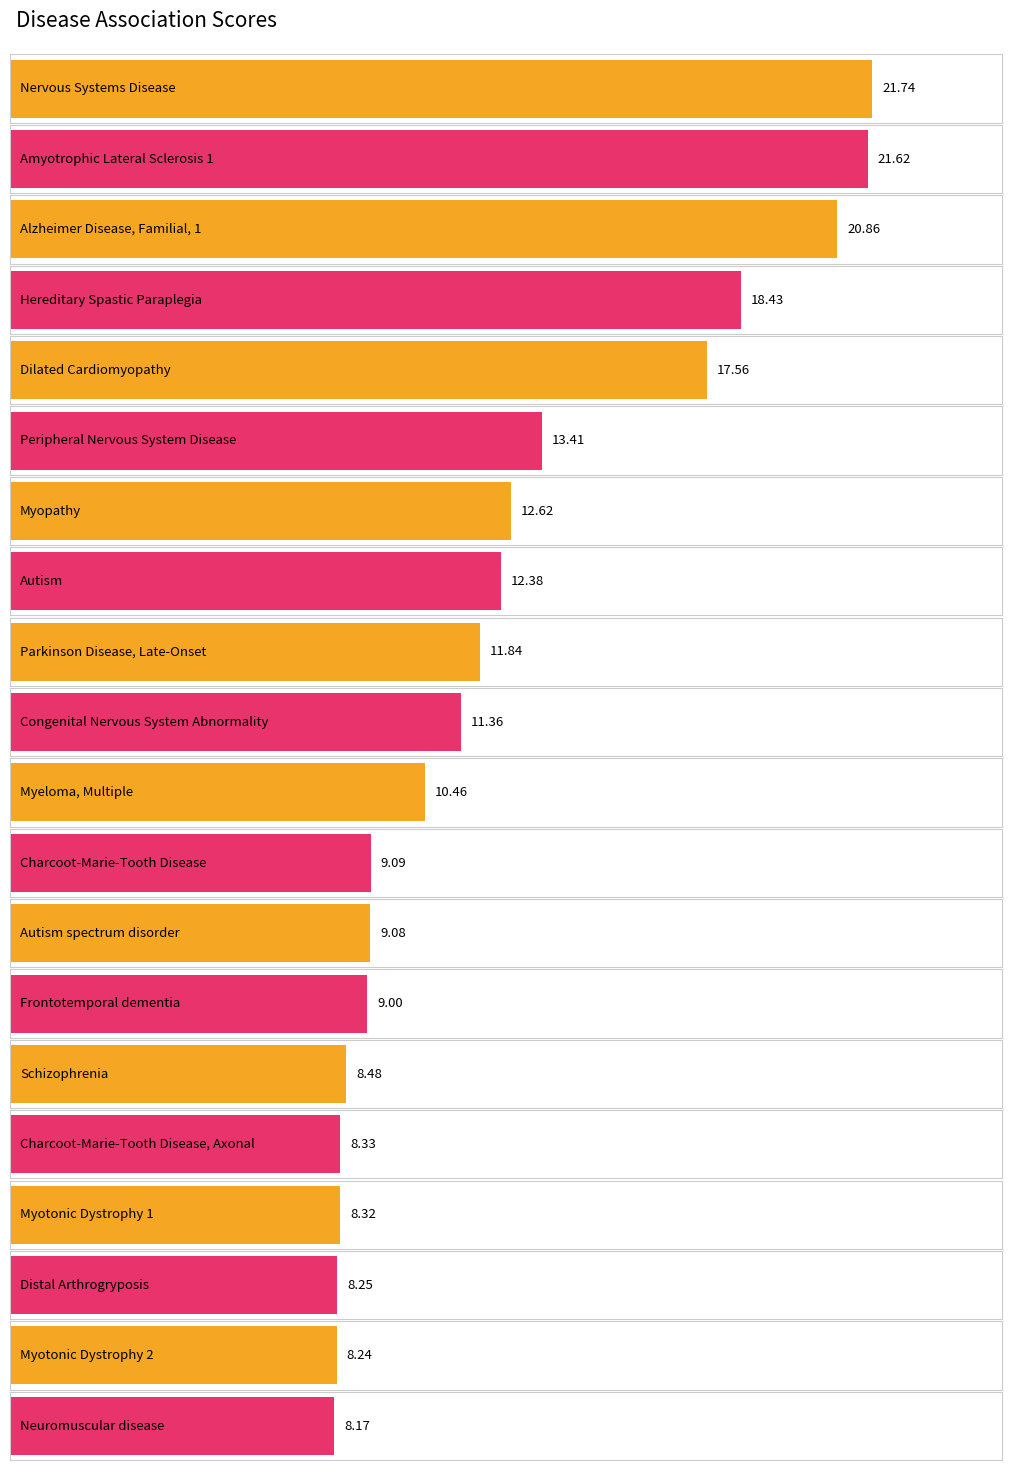

What is the sum of the values at Autism spectrum disorder and Myotonic Dystrophy 1?

17.4